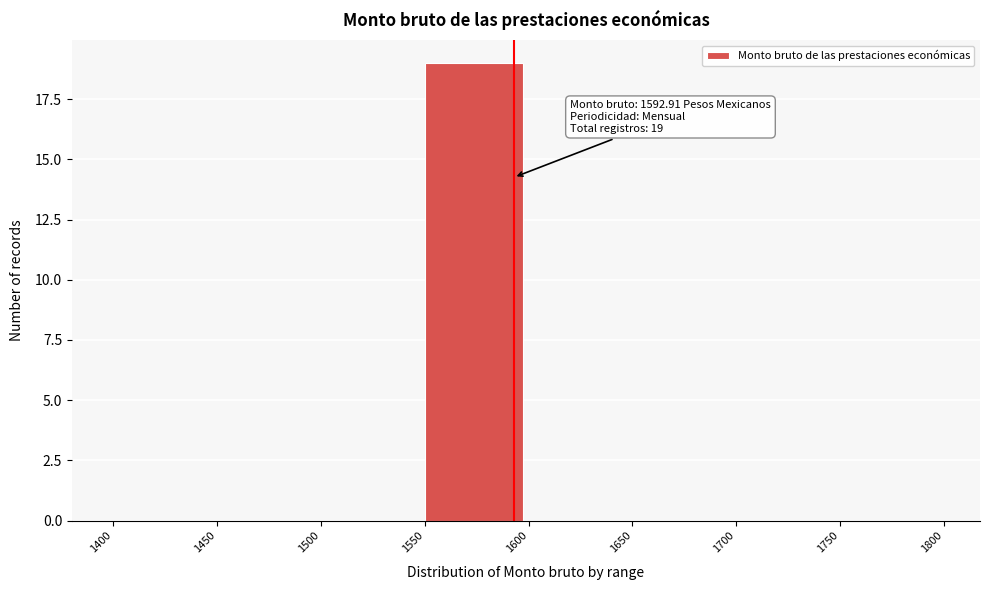

Over which range of the x-axis is the bar tallest?

1550 to 1600